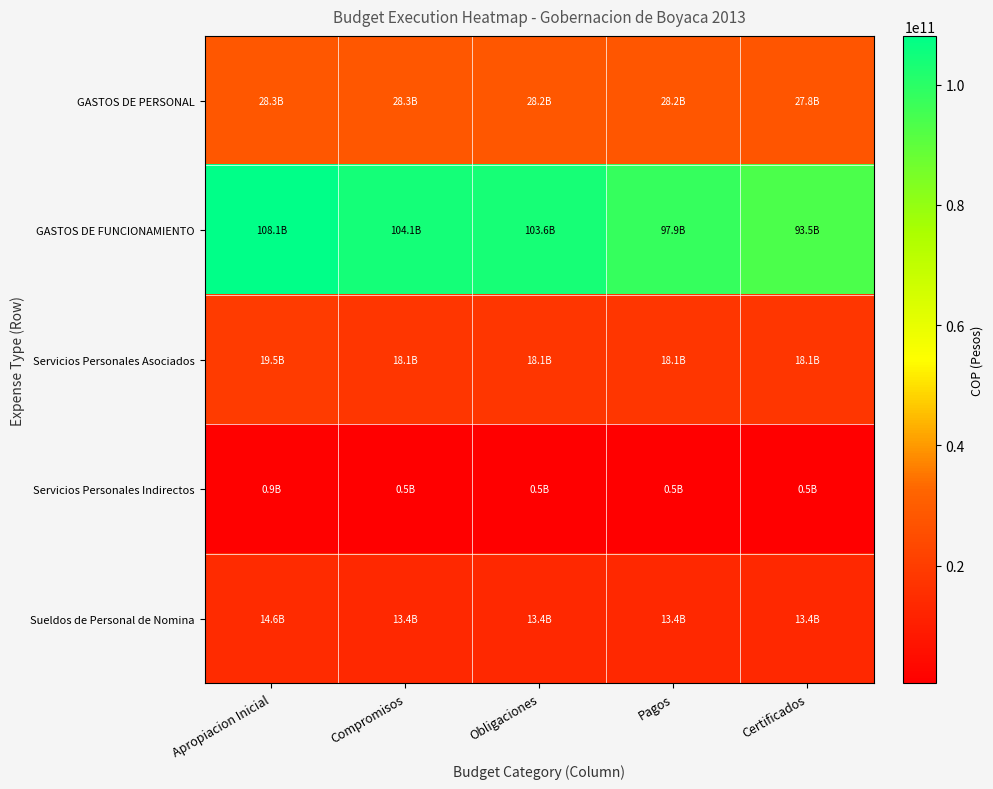

Between Compromisos and Obligaciones, which series saw the biggest shift?

GASTOS DE FUNCIONAMIENTO